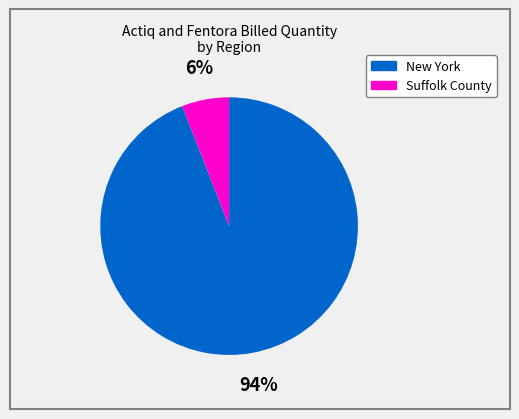

To the nearest percent, what portion does Suffolk County represent?

6%